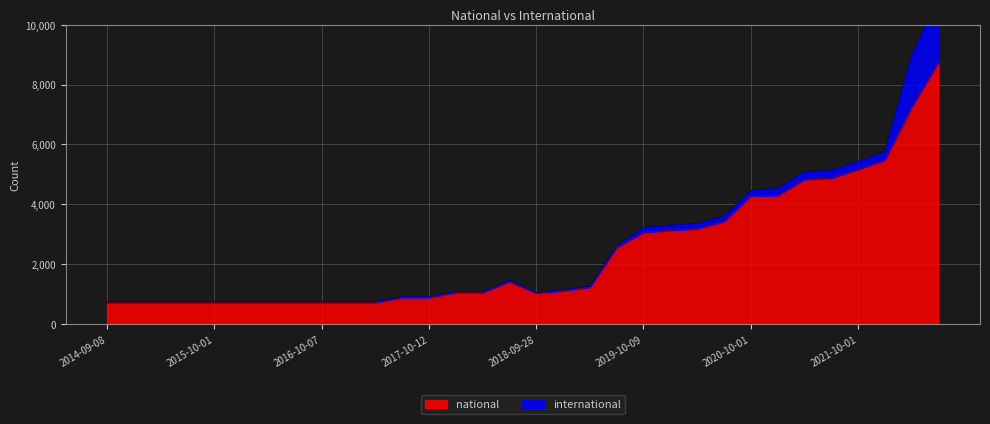

Which has a higher value, 2017-07-24 or 2016-01-04?

2017-07-24